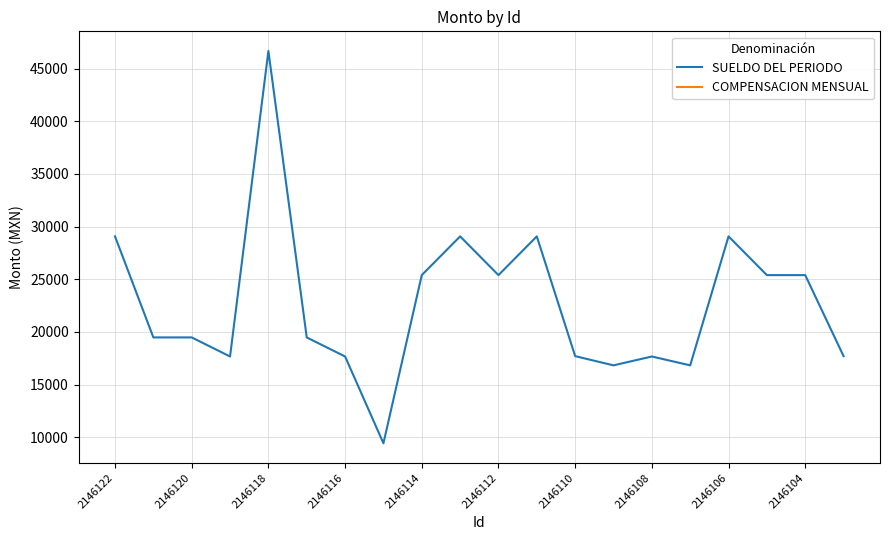

The value of SUELDO DEL PERIODO at 2146106 is 7797.4. True or false?

False